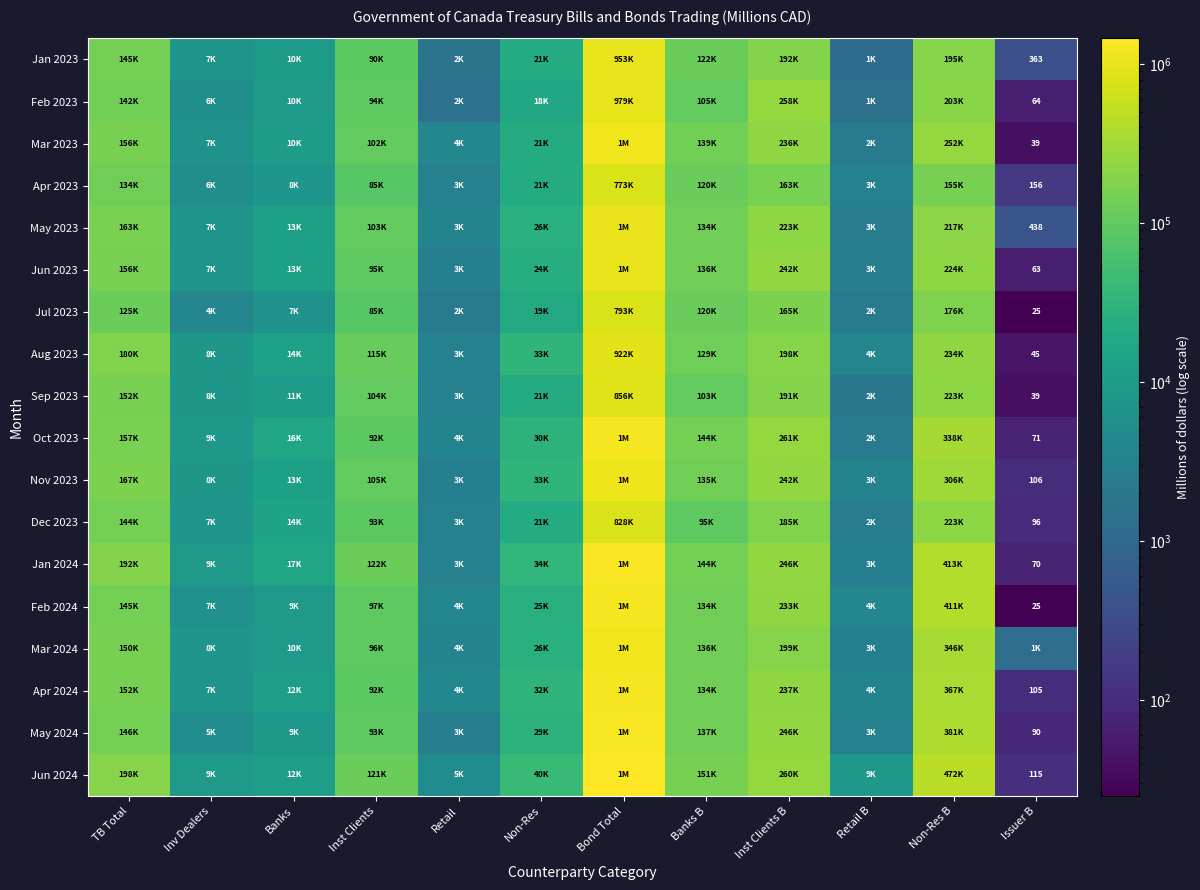

What is the total value across all series at Banks B?

2318352.8